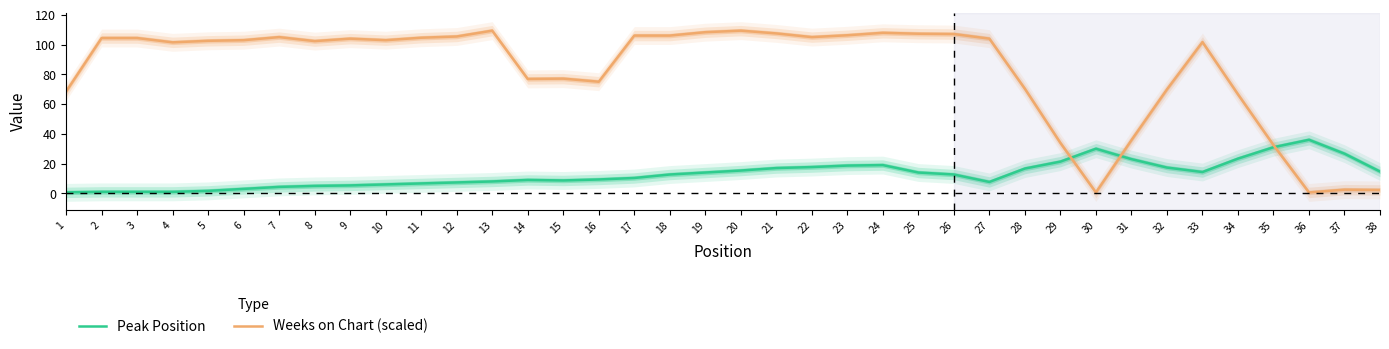

What is the average value of the Weeks on Chart (scaled) series?

82.6